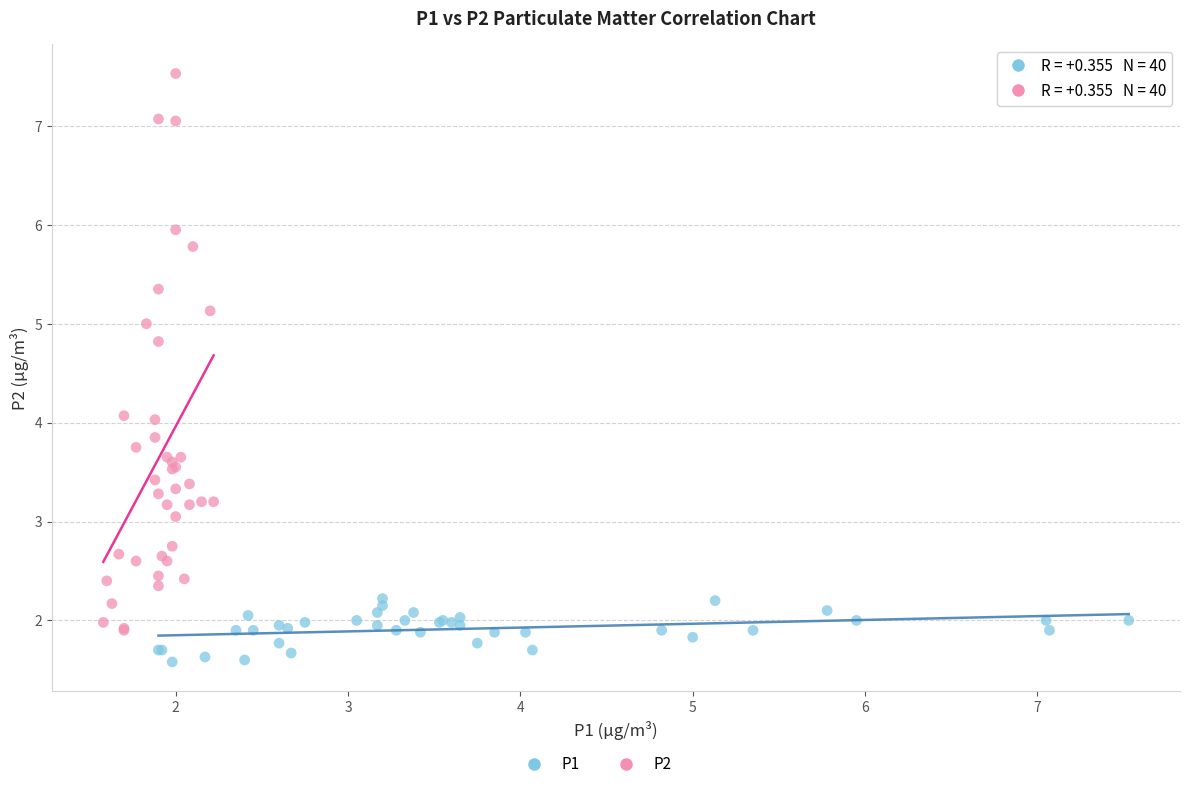

Which series contains the lowest Y value?

P1